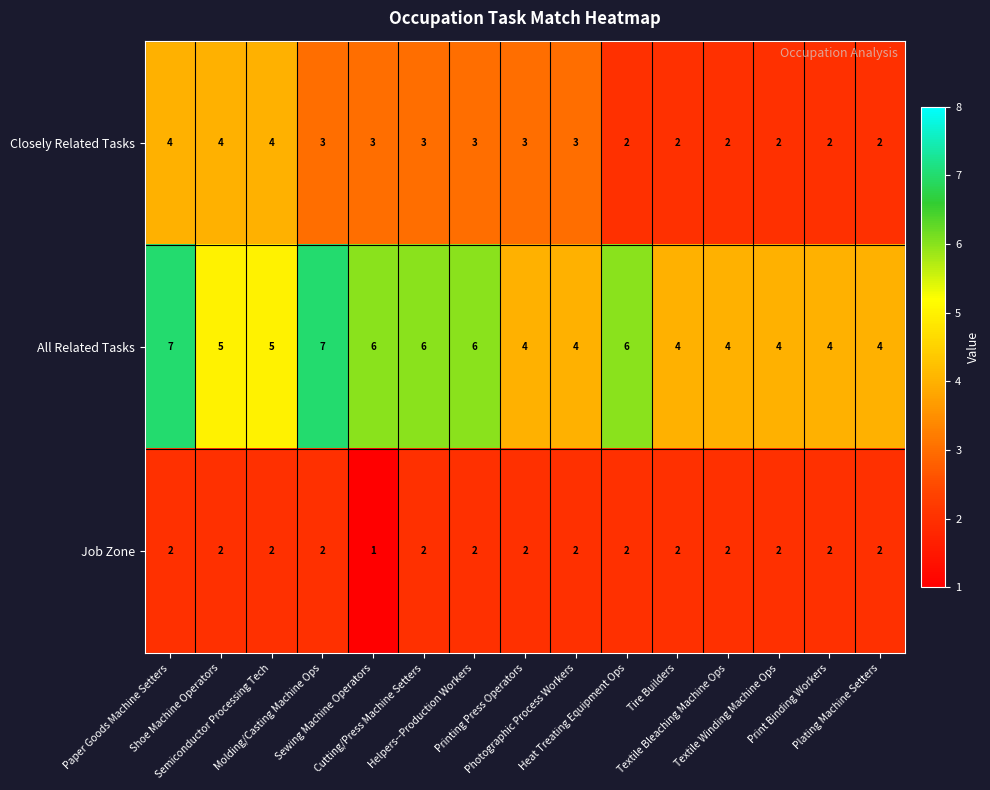

Count the Closely Related Tasks values in the range 2 to 3.

12